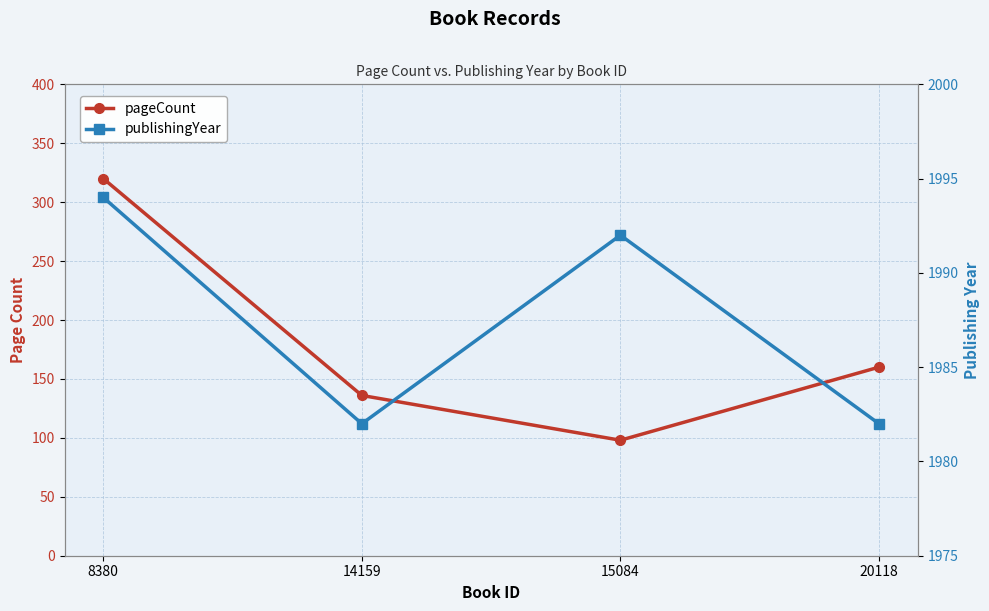

What is the maximum value shown in the chart?

1994